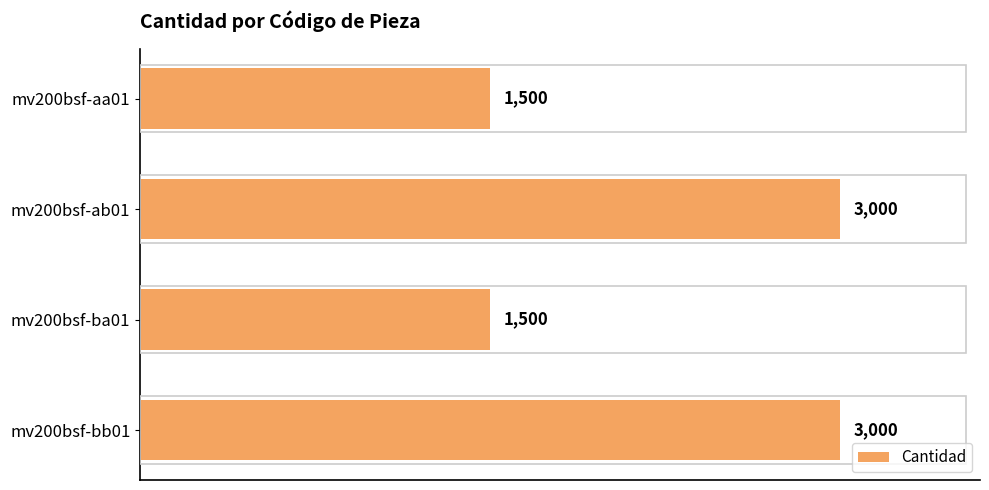

What is the average value?

2250